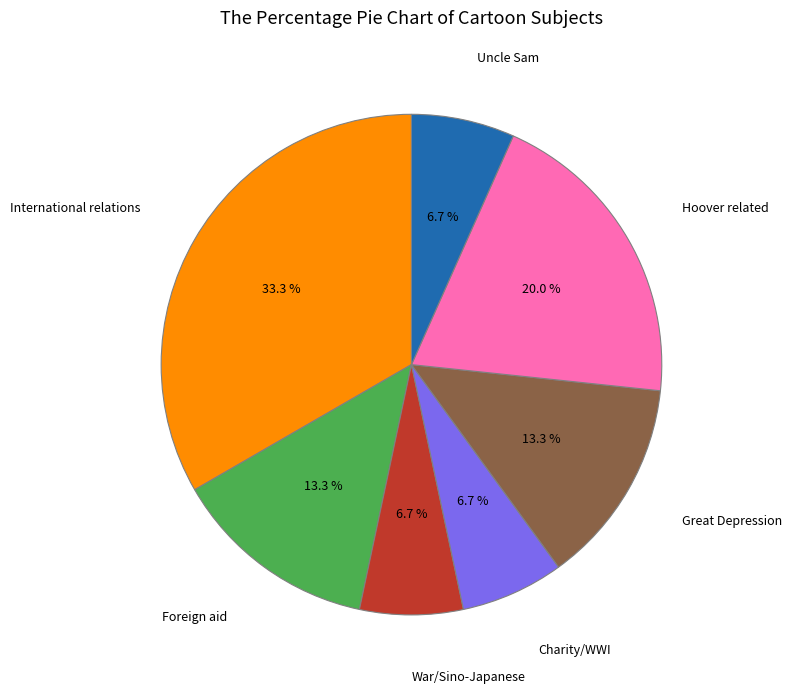

Is there a majority slice in this chart?

No